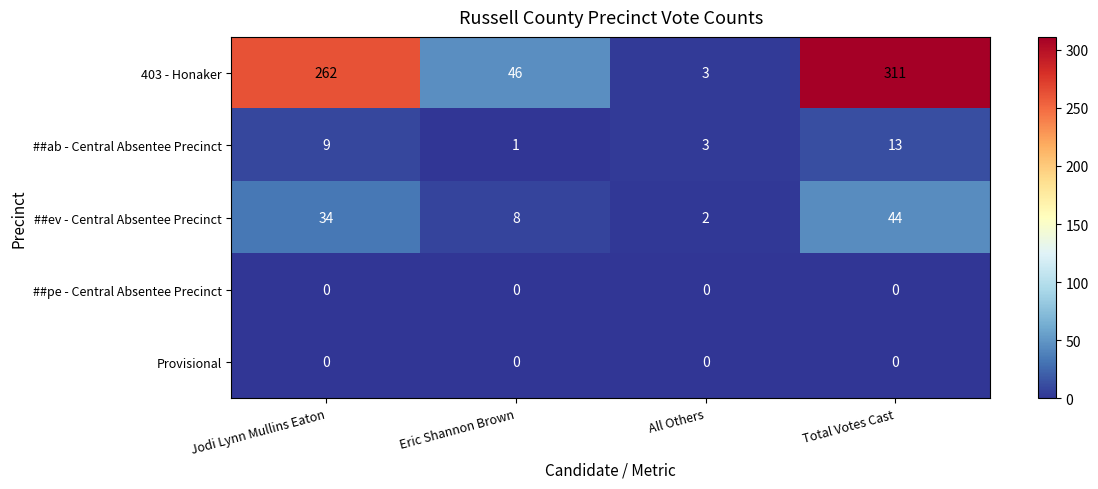

At which category is the sum across all series the highest?

Total Votes Cast